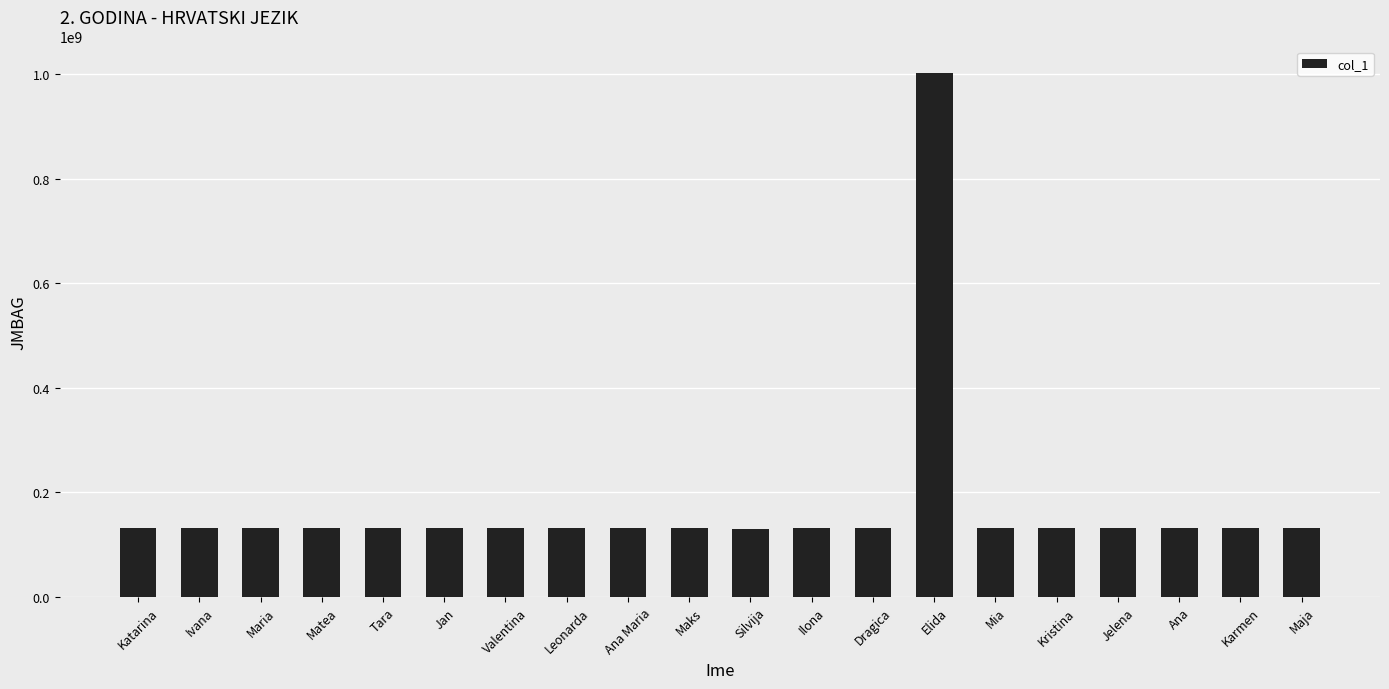

The value at Katarina is 131098922. True or false?

True